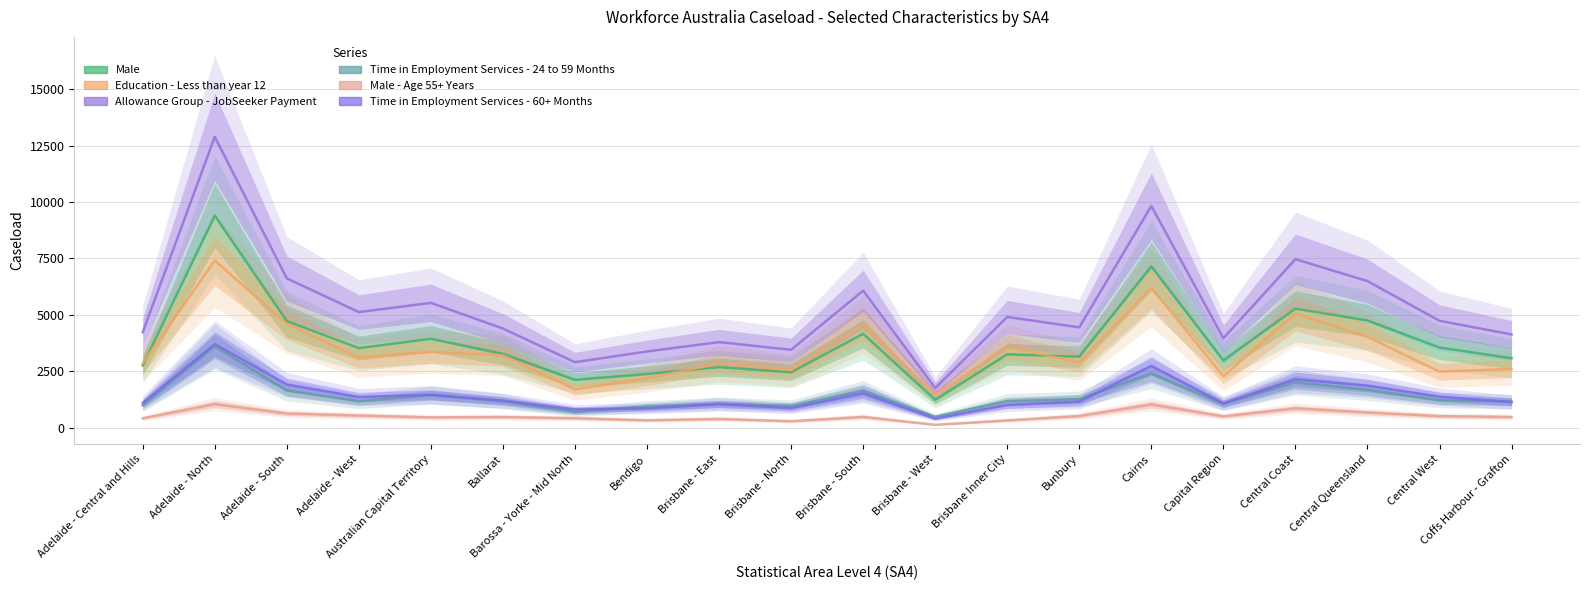

True or false: Education - Less than year 12 and Allowance Group - JobSeeker Payment intersect in this chart.

False